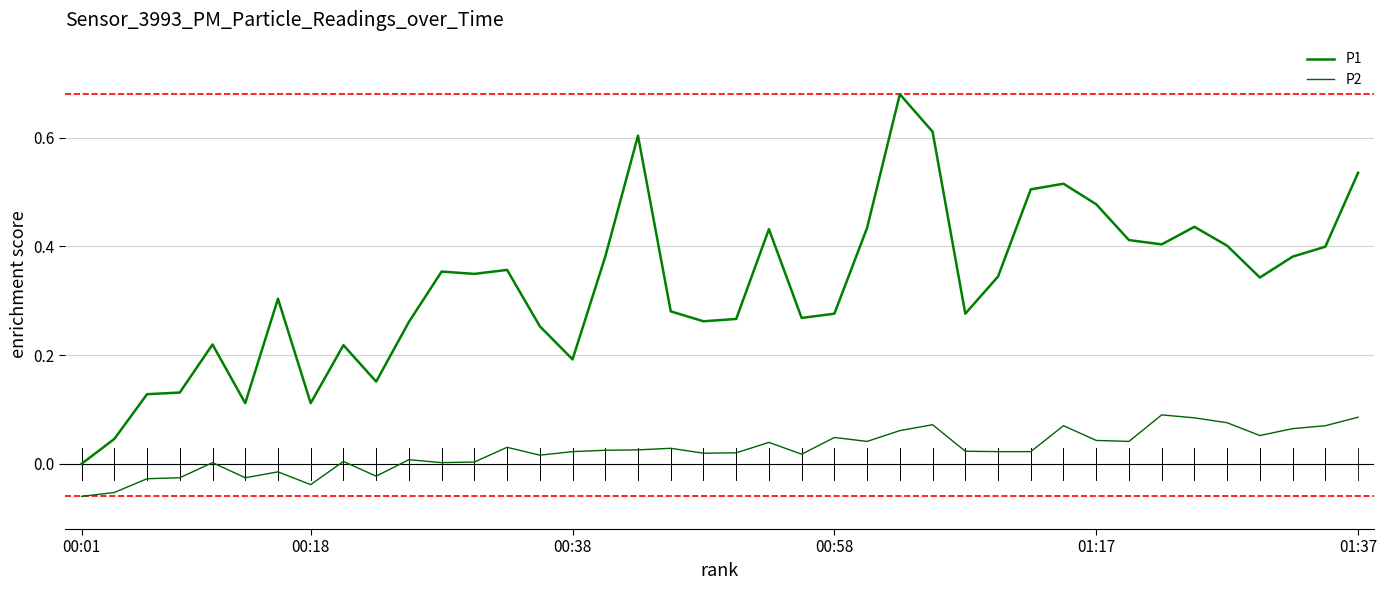

Reading right to left, what are all the values shown in this chart?

P1: 0.5	0.4	0.4	0.3	0.4	0.4	0.4	0.4	0.5	0.5	0.5	0.3	0.3	0.6	0.7	0.4	0.3	0.3	0.4	0.3	0.3	0.3	0.6	0.4	0.2	0.3	0.4	0.3	0.4	0.3	0.2	0.2	0.1	0.3	0.1	0.2	0.1	0.1	0.0	0.0
P2: 0.1	0.1	0.1	0.1	0.1	0.1	0.1	0.0	0.0	0.1	0.0	0.0	0.0	0.1	0.1	0.0	0.0	0.0	0.0	0.0	0.0	0.0	0.0	0.0	0.0	0.0	0.0	0.0	0.0	0.0	-0.0	0.0	-0.0	-0.0	-0.0	0.0	-0.0	-0.0	-0.1	-0.1